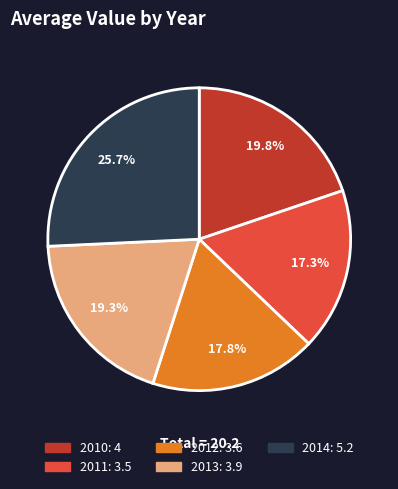

Is there a majority slice in this chart?

No